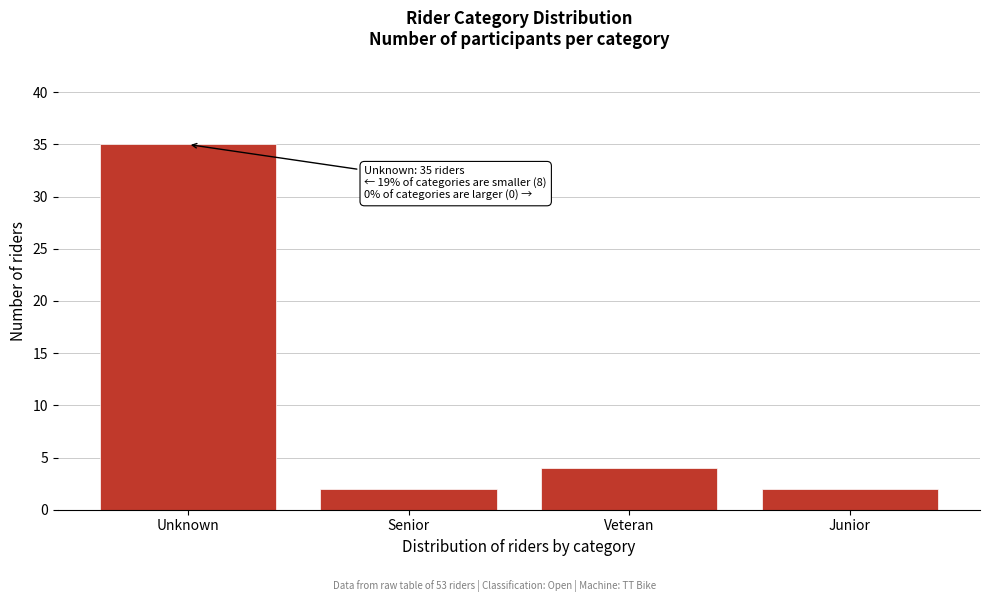

Reading right to left, extract all data points from this chart.

2	4	2	35